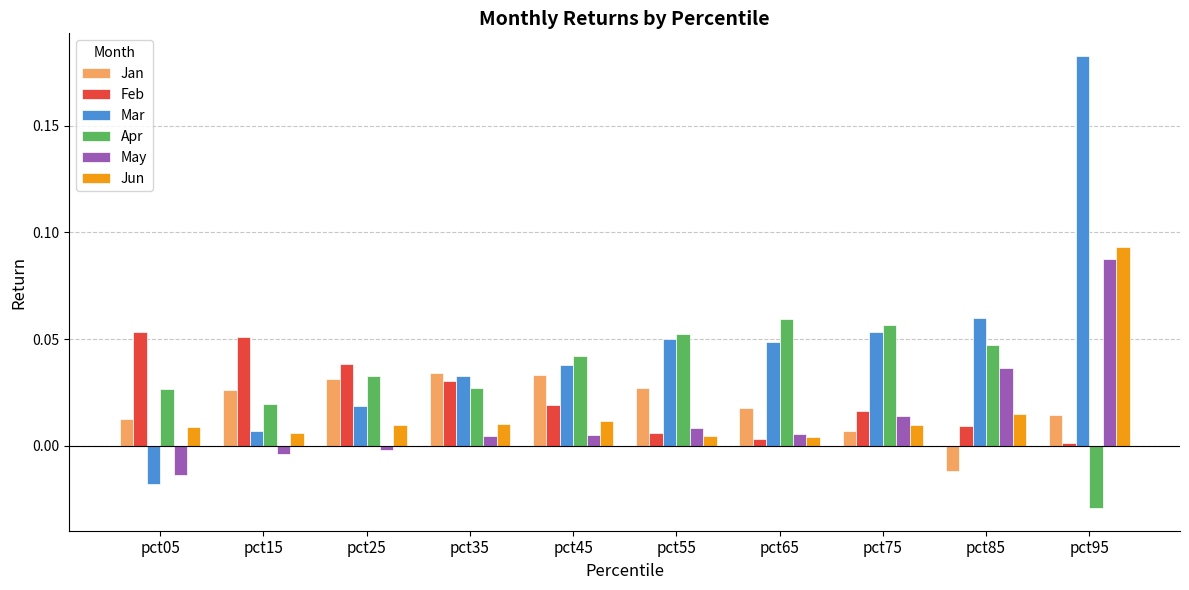

The Mar series shows 0.0 at pct45. True or false?

True